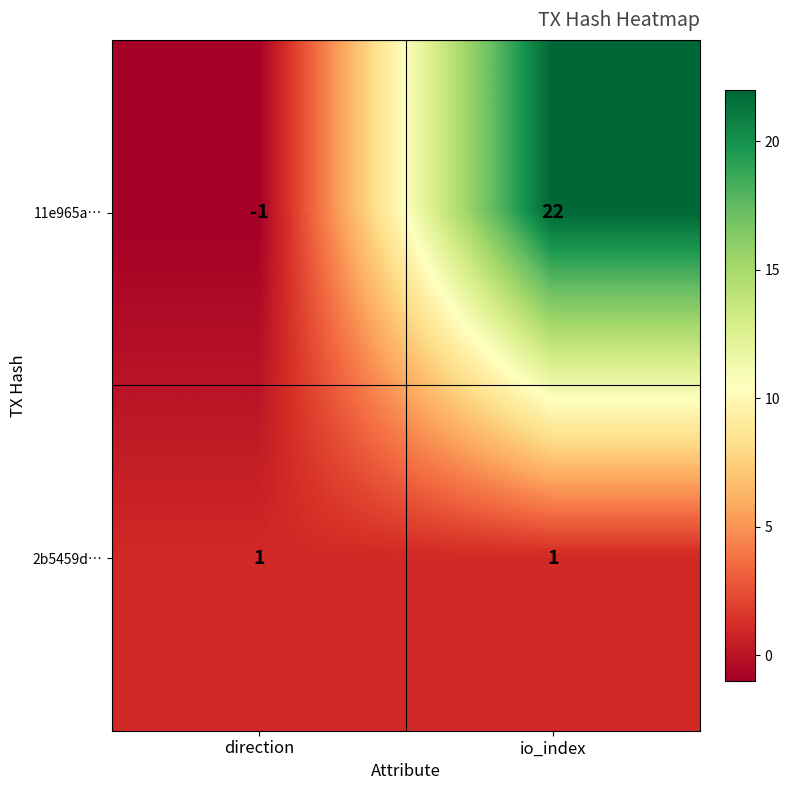

How many categories are shown in the chart?

2